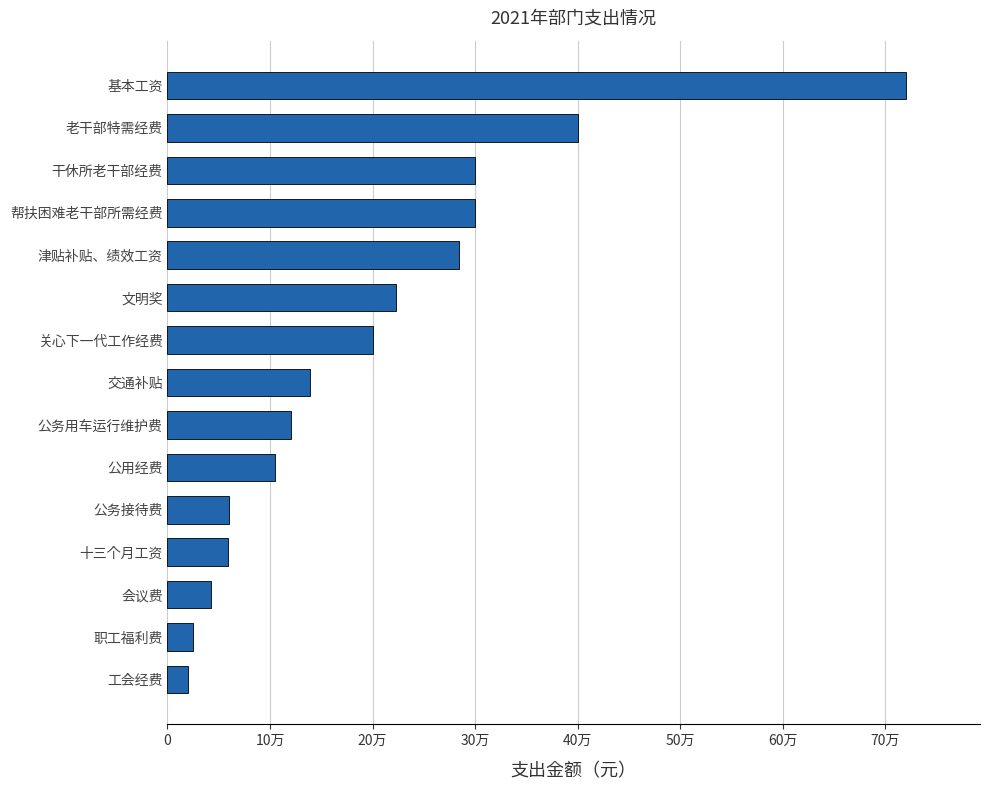

Where is the data nearest to the value 370194?

老干部特需经费